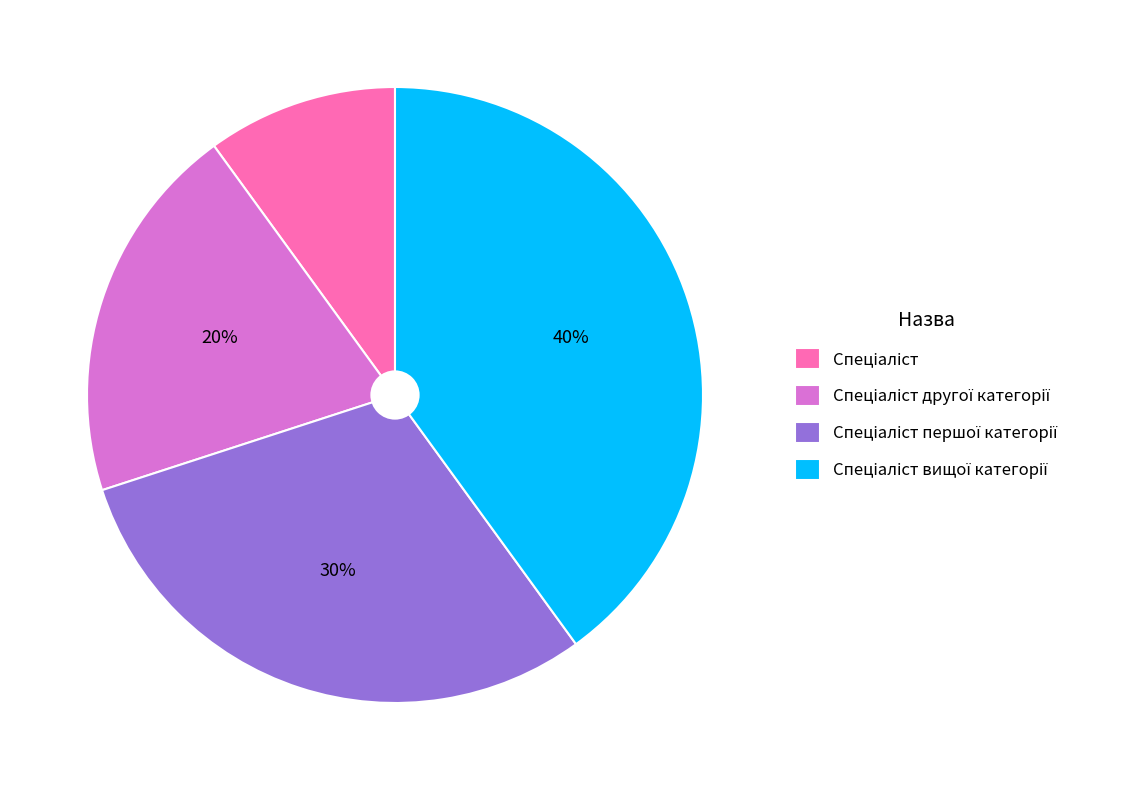

To the nearest percent, what is the difference between the largest and smallest slice percentages?

30%